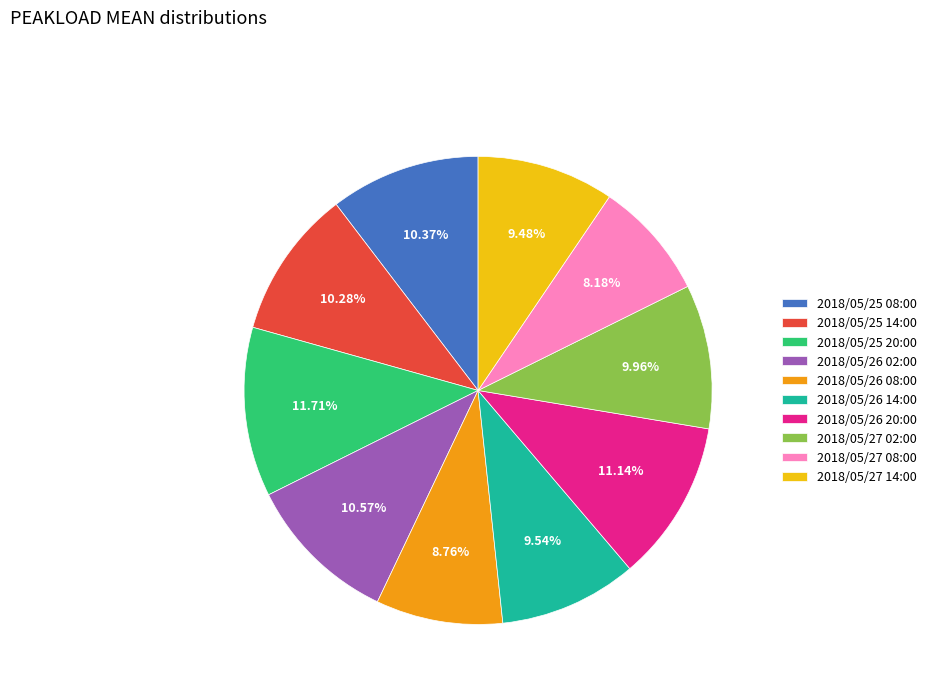

Is there any slice that represents more than half of the pie?

No